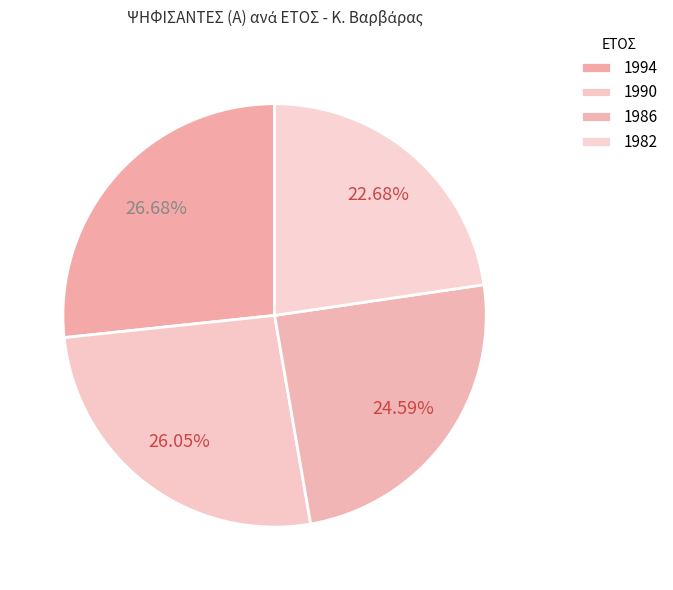

To the nearest percent, what percentage of the pie is 1986?

25%